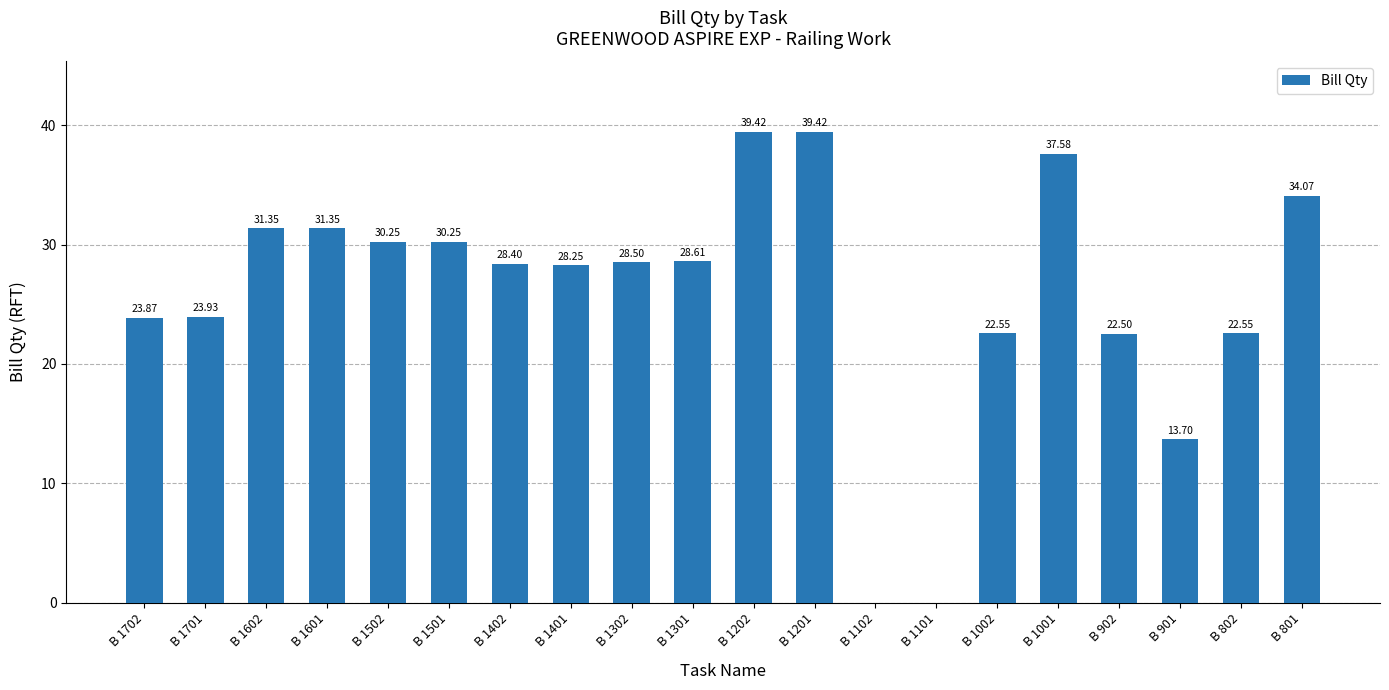

Which has a higher value, B 1601 or B 1101?

B 1601